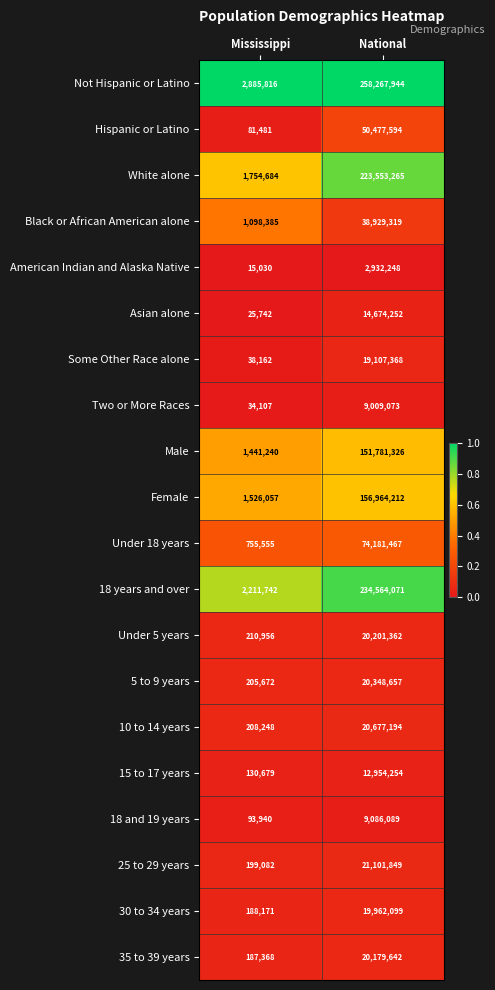

At which category does the chart reach its peak across all series?

National